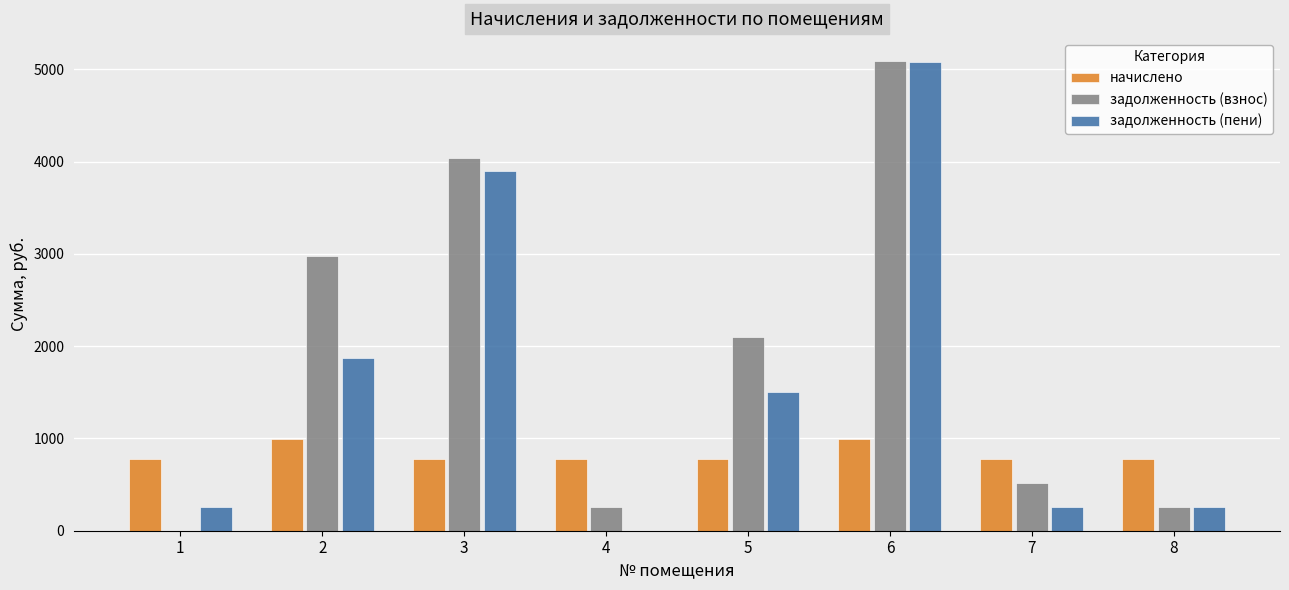

Between 4 and 5, which series saw the biggest shift?

задолженность (взнос)